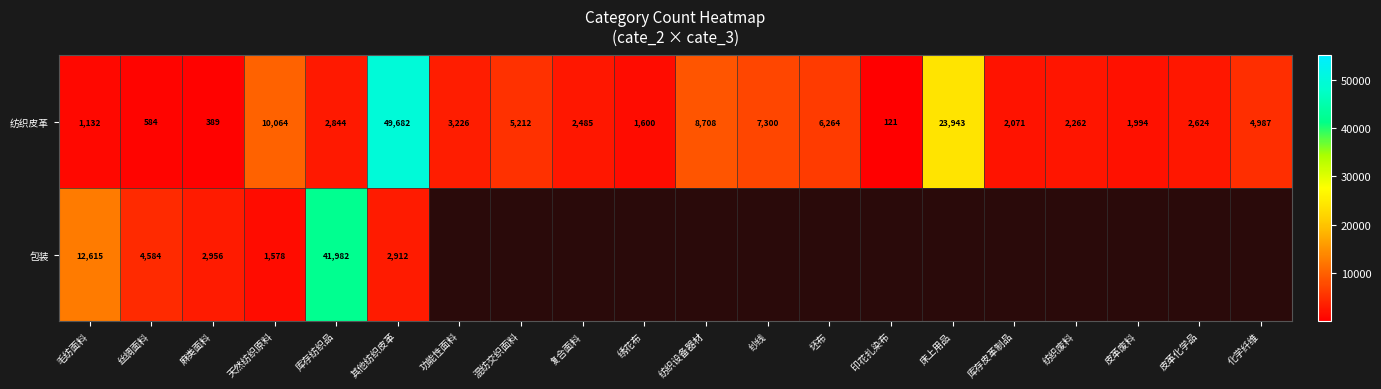

What is the lowest value of the 纺织皮革 series?

121